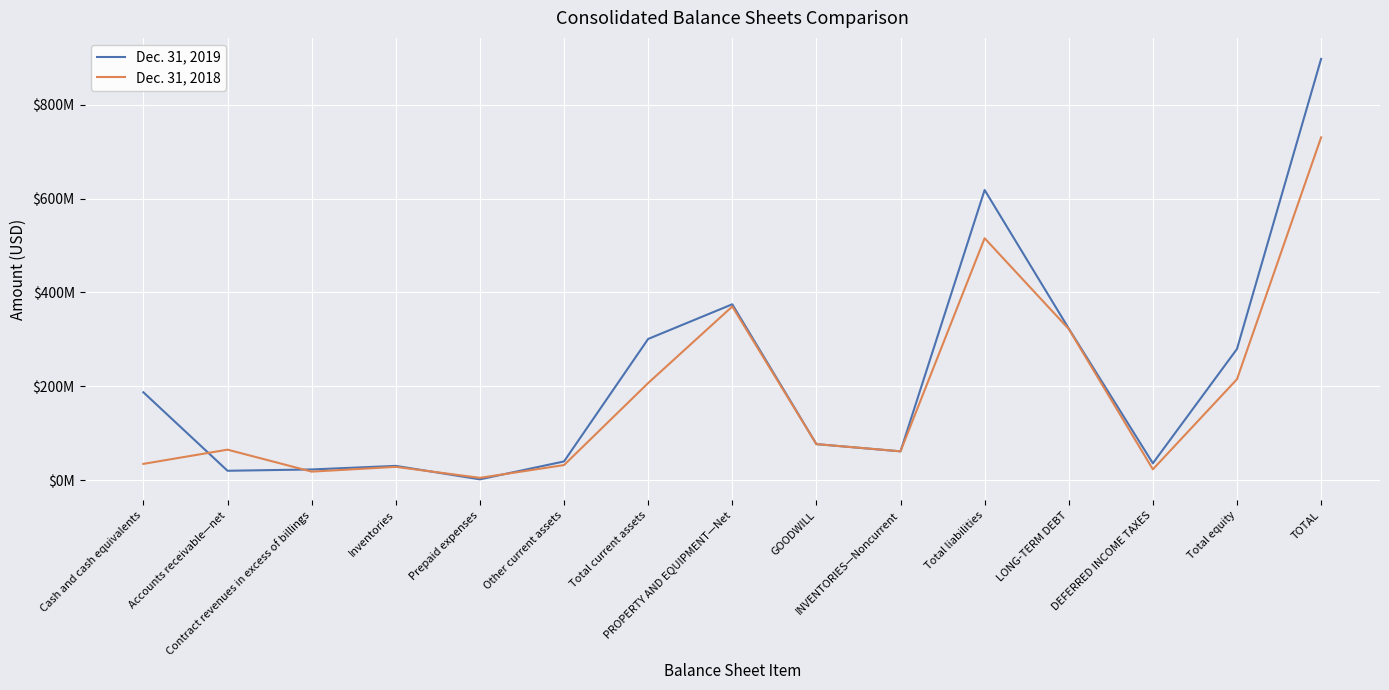

How many interior local valleys does the Dec. 31, 2019 series have?

4